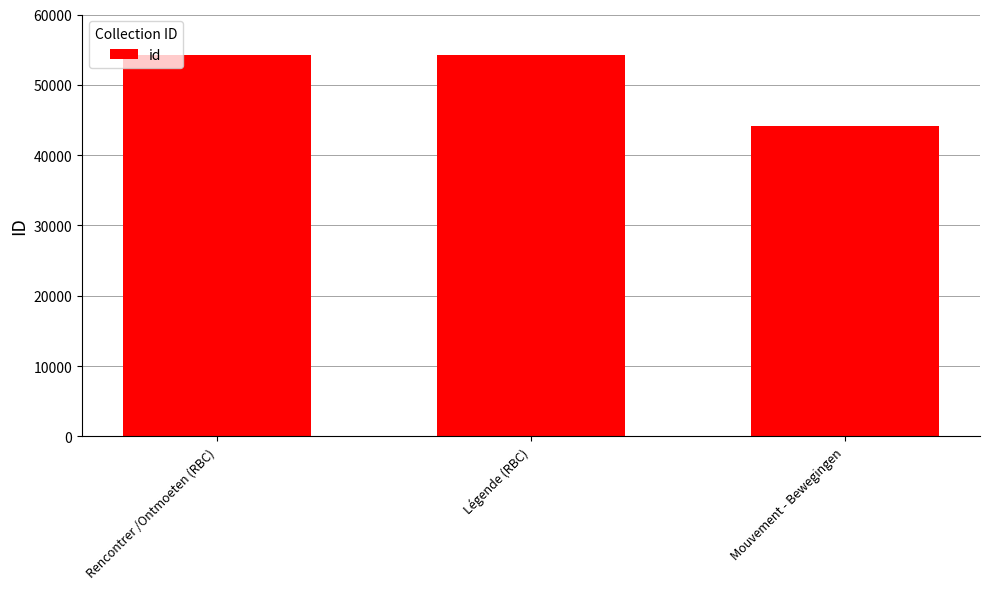

What is the sum of the values at Mouvement - Bewegingen and Légende (RBC)?

98376